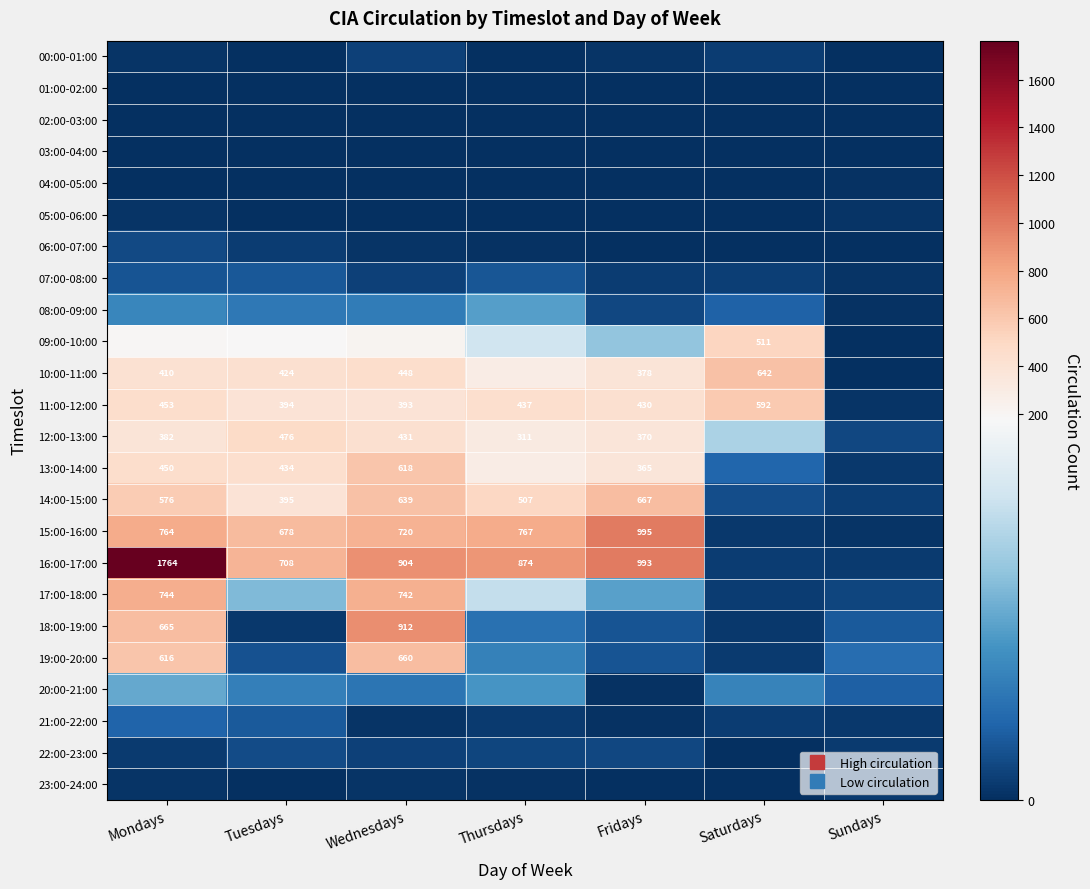

Which series changed the most between Wednesdays and Thursdays?

18:00-19:00